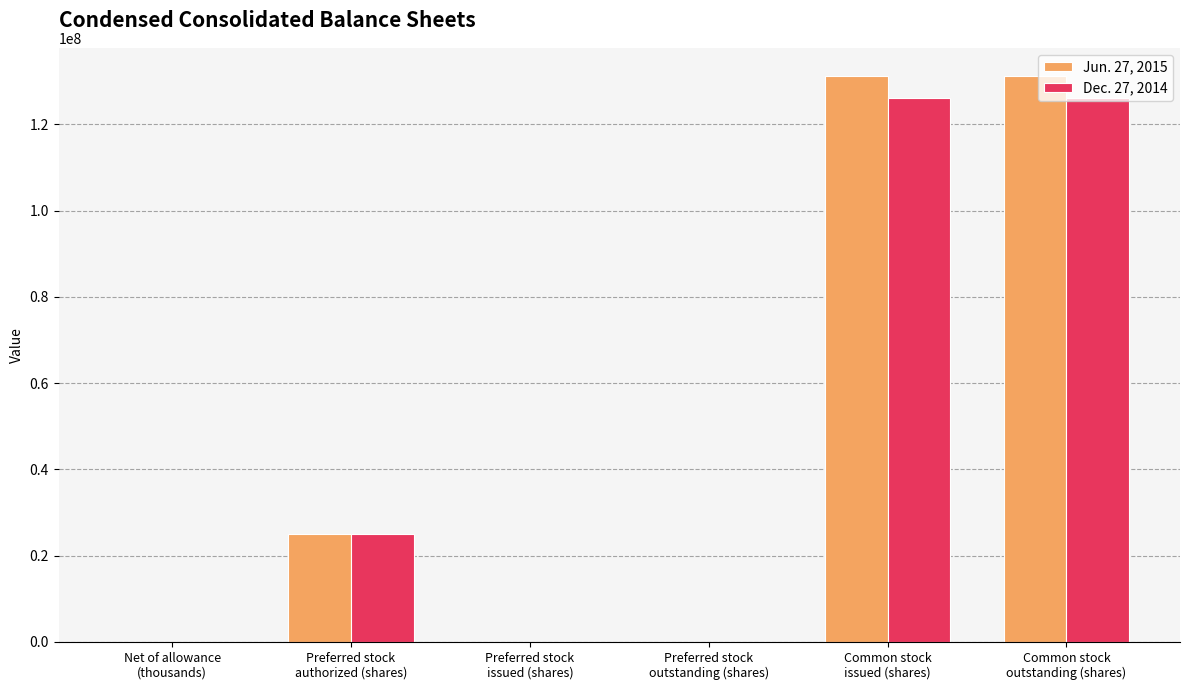

Is it true that Dec. 27, 2014 equals 0 at Preferred stock
issued (shares)?

True